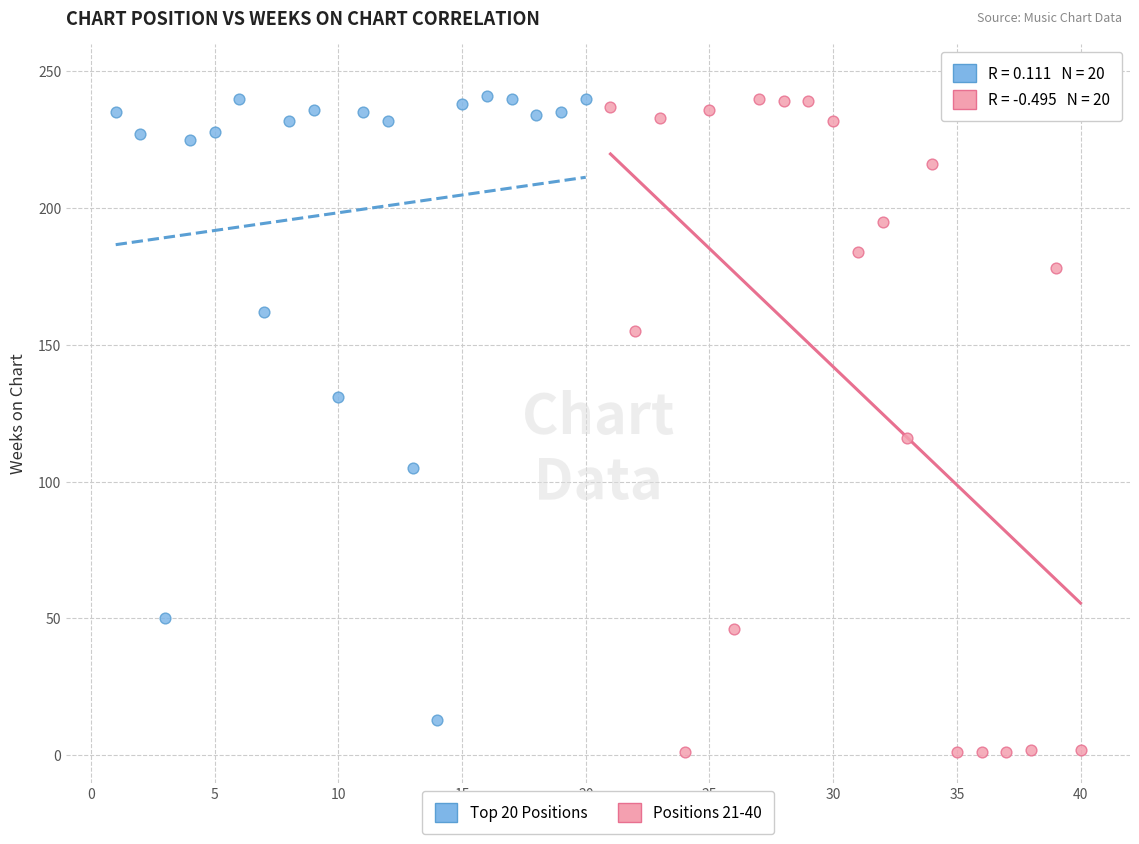

Which series reaches the minimum Y coordinate?

Positions 21-40